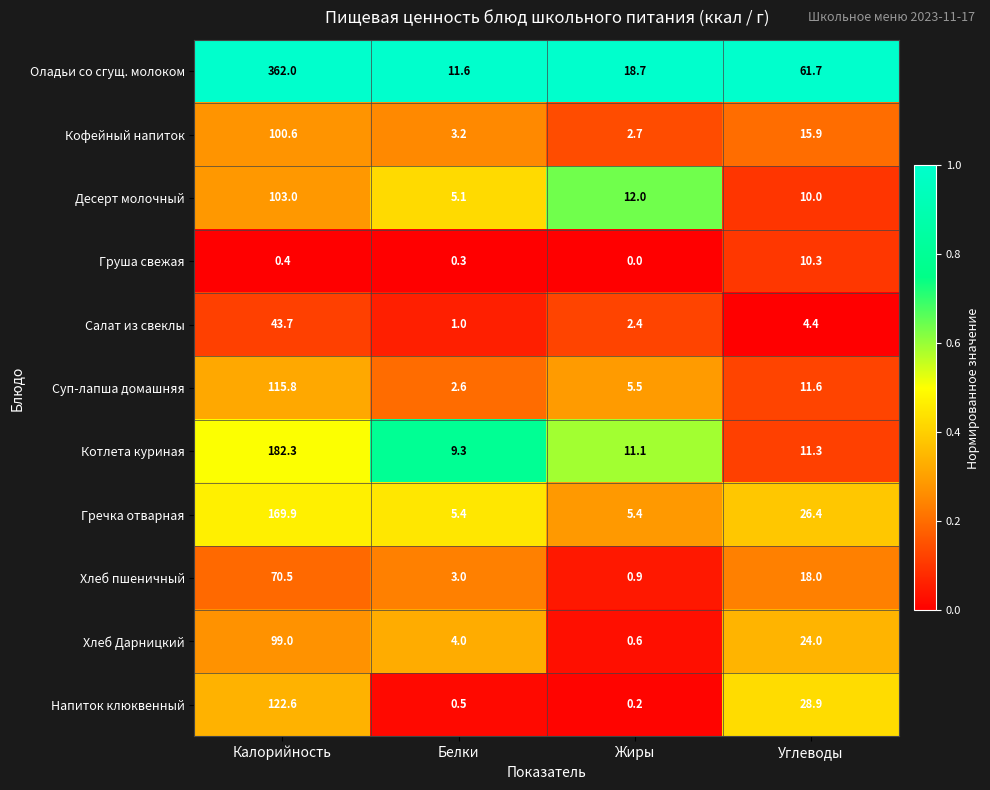

The value of Десерт молочный at Белки is 5.1. True or false?

True